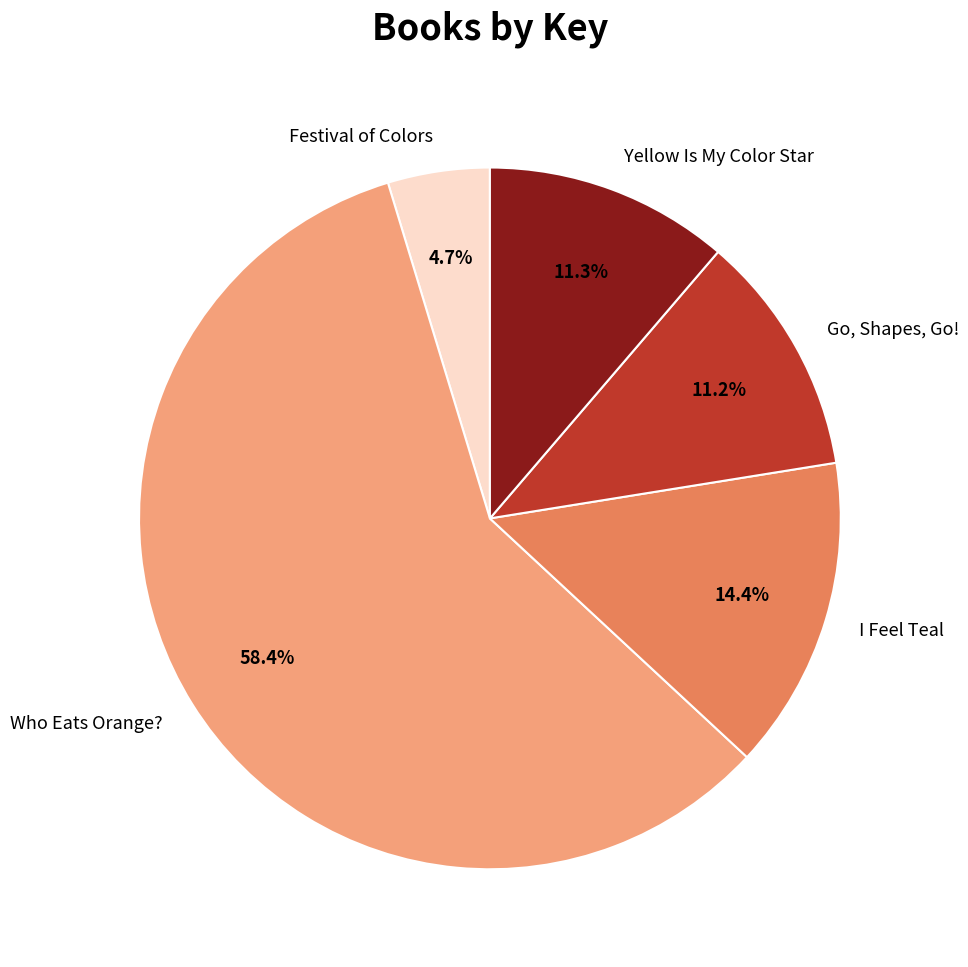

What percentage is the Go, Shapes, Go! slice, to the nearest percent?

11%